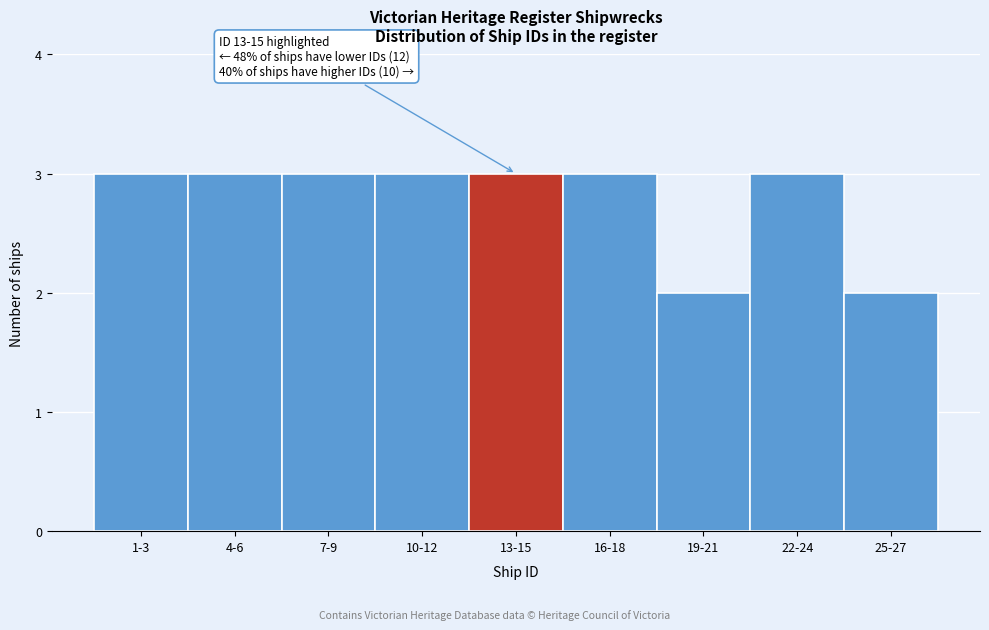

Reading right to left, list all the values displayed in this chart.

25-27=2	22-24=3	19-21=2	16-18=3	13-15=3	10-12=3	7-9=3	4-6=3	1-3=3